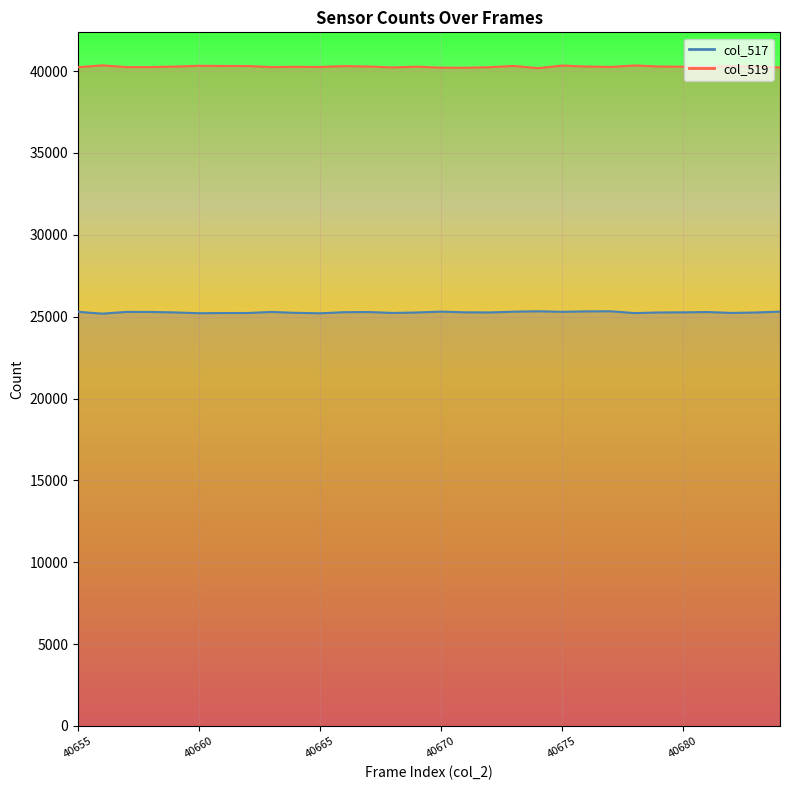

What is the total value across all series at 40658?

65535